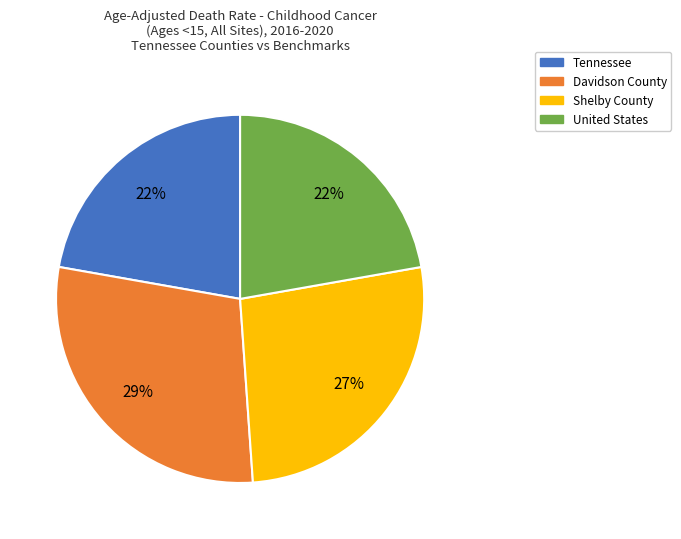

What is the ratio of the value at Tennessee to the value at United States?

1.0